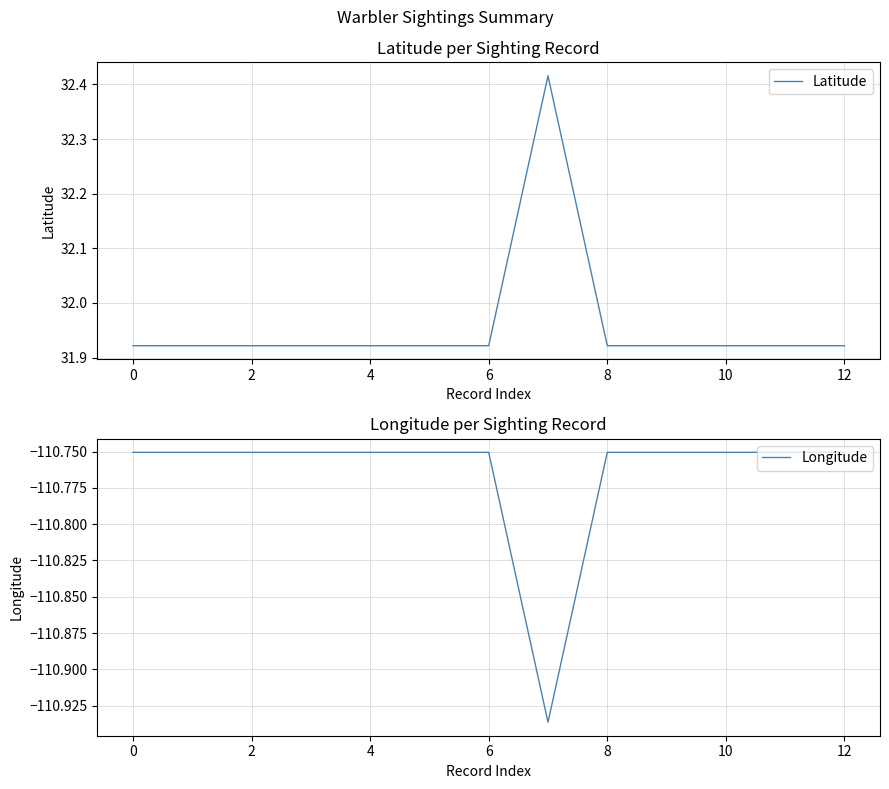

Rank the series by their average value, from lowest to highest.

Longitude, Latitude